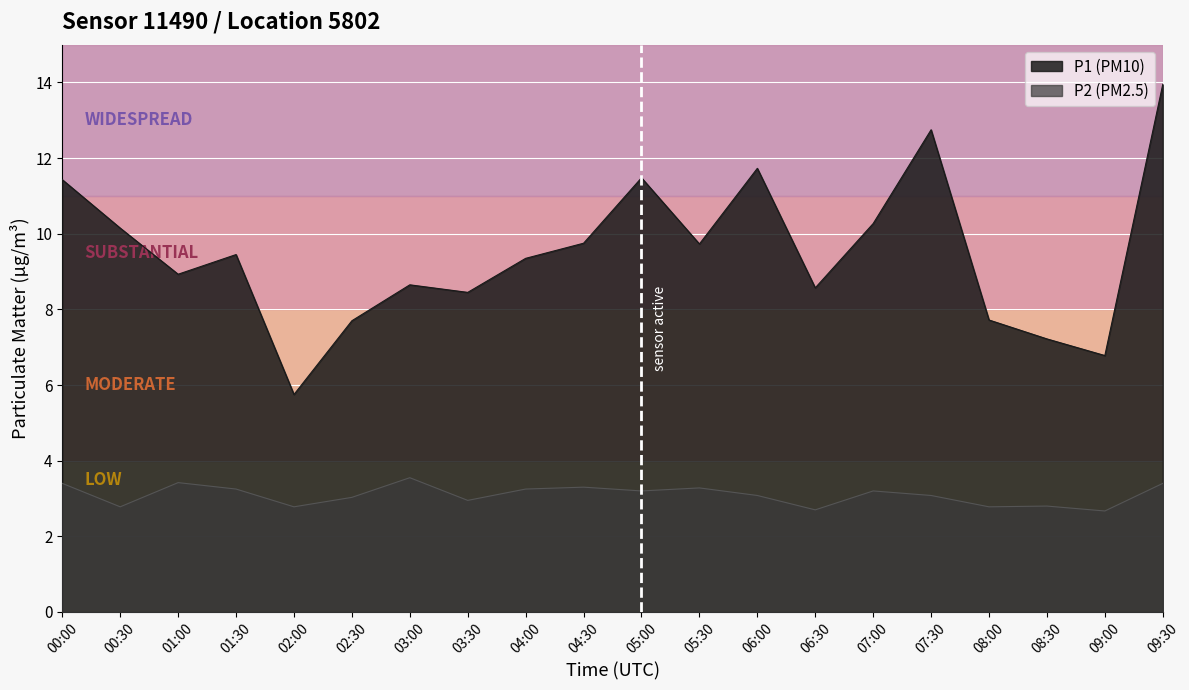

Is it true that P1 equals 13.0 at 03:30?

False